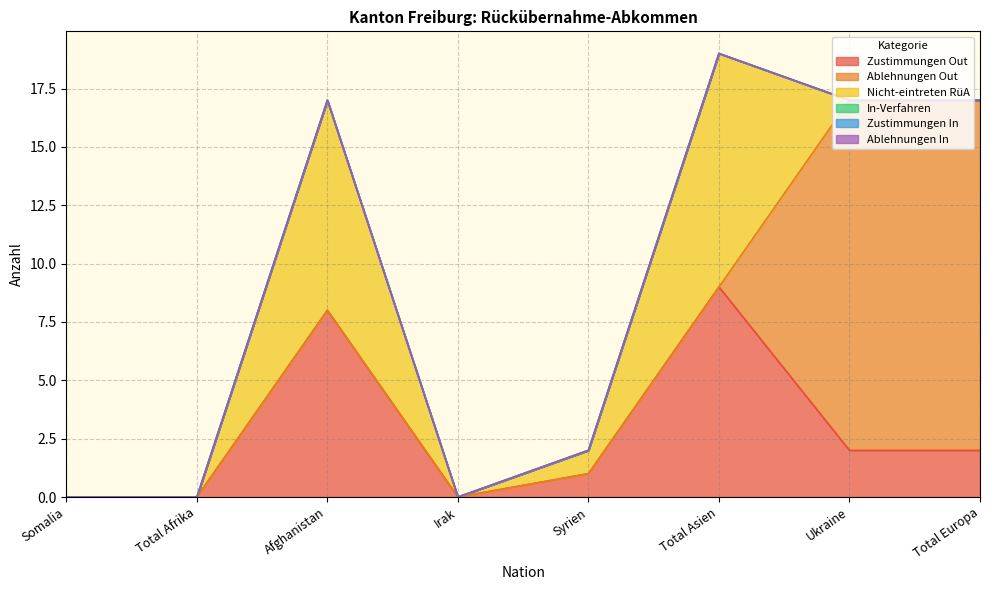

At which category does the chart reach its minimum across all series?

Somalia